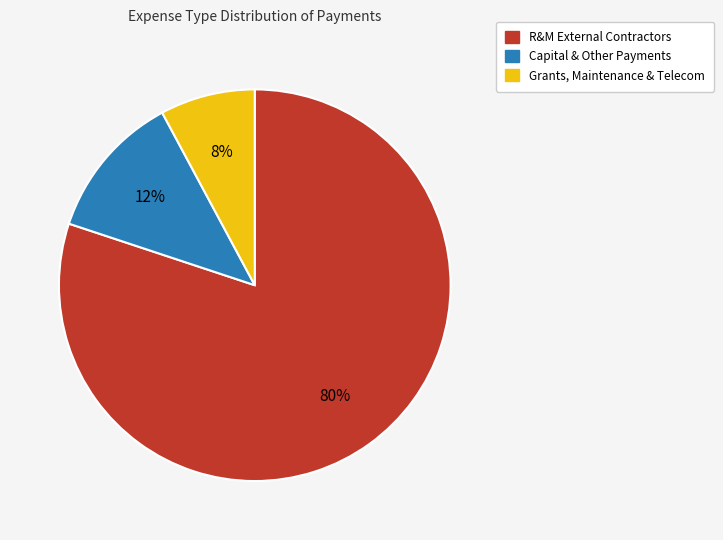

Rank the categories by value from lowest to highest.

Grants, Maintenance & Telecom, Capital & Other Payments, R&M External Contractors